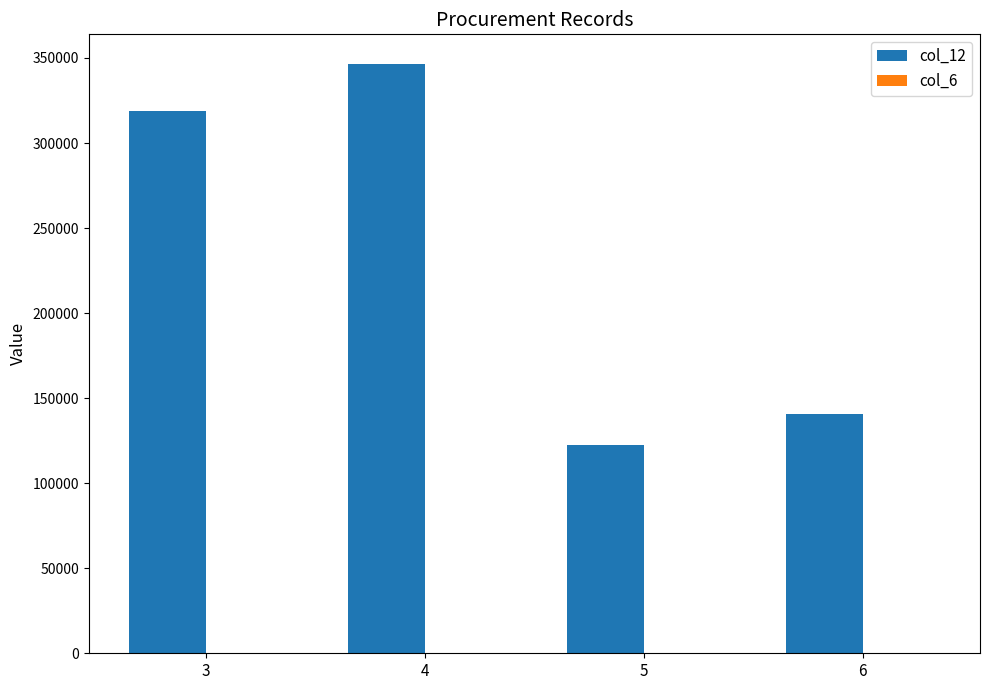

What is the greatest value displayed?

346560